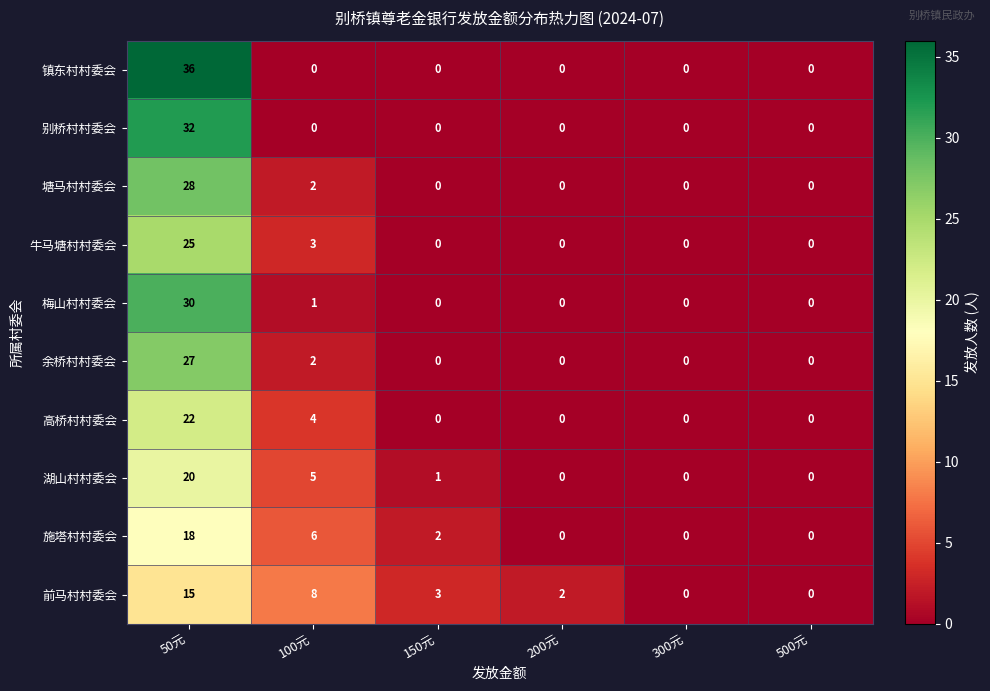

What is the sum of the 塘马村村委会 values at 100元 and 50元?

30